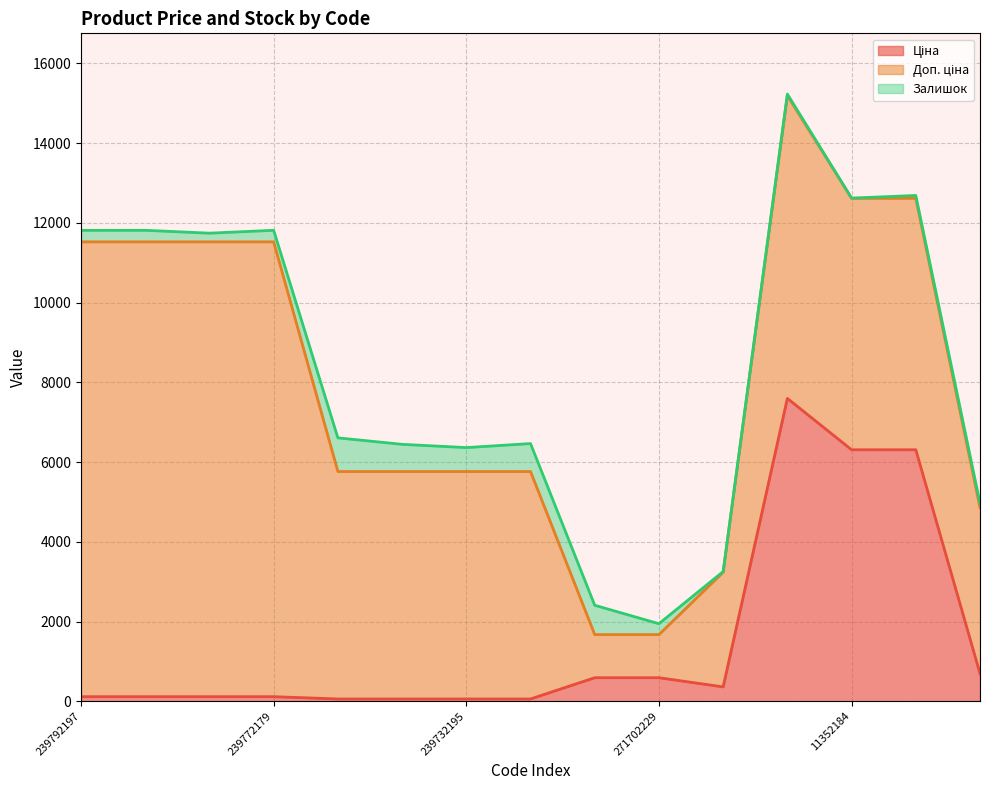

Which series has the widest spread of values?

Доп. ціна